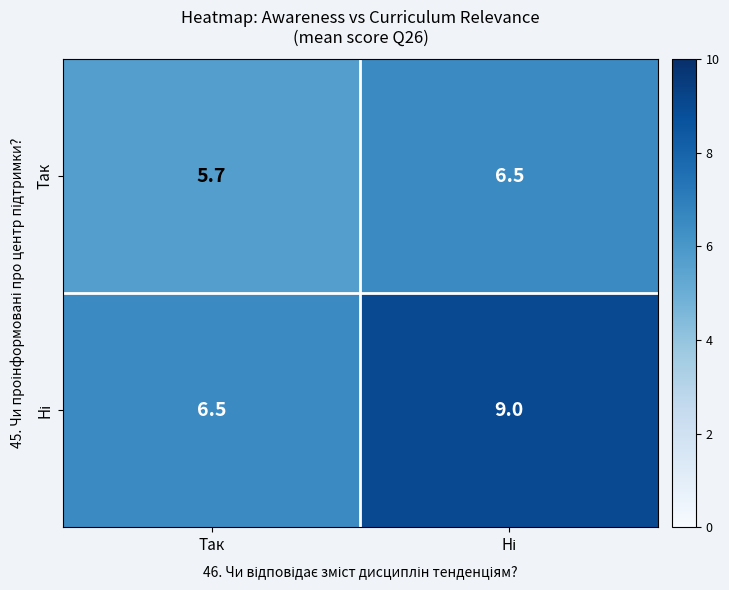

Is it true that Так equals 5.7 at Так?

True